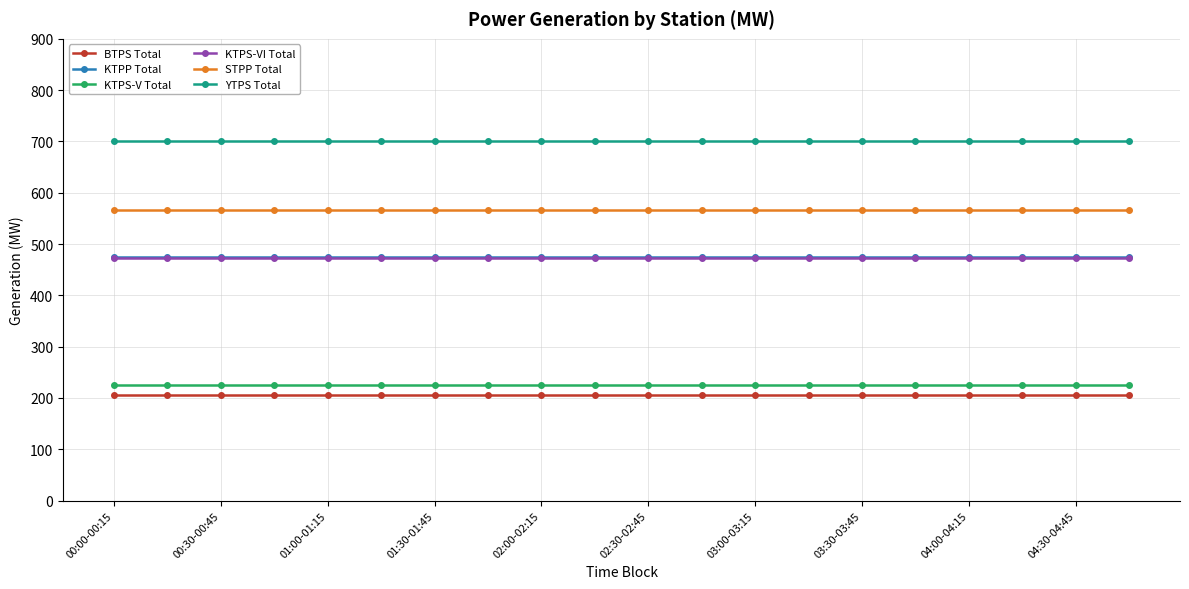

What is the average value of the BTPS Total series?

205.0